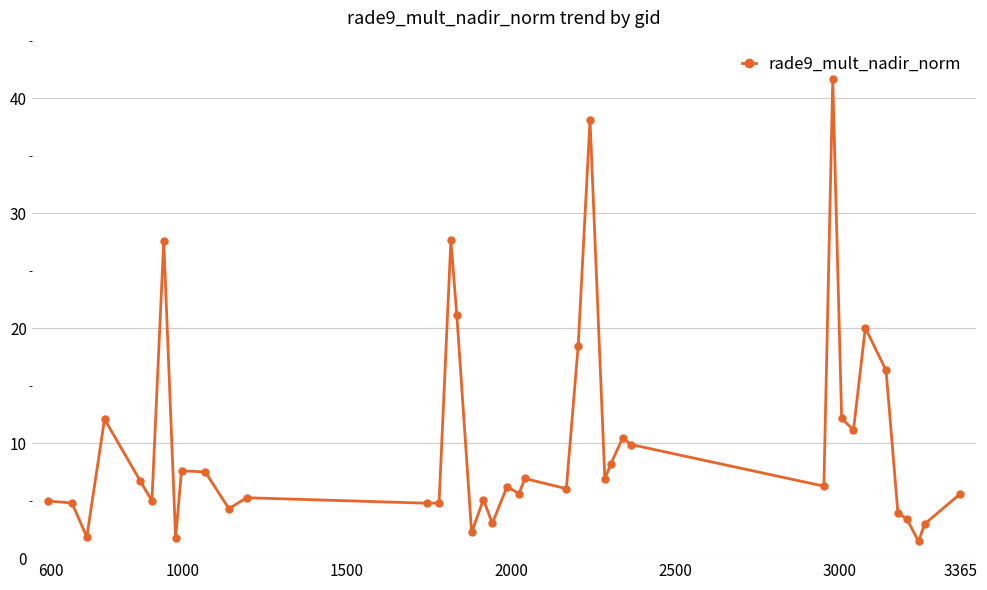

What is the difference between the second highest and minimum values?

36.7